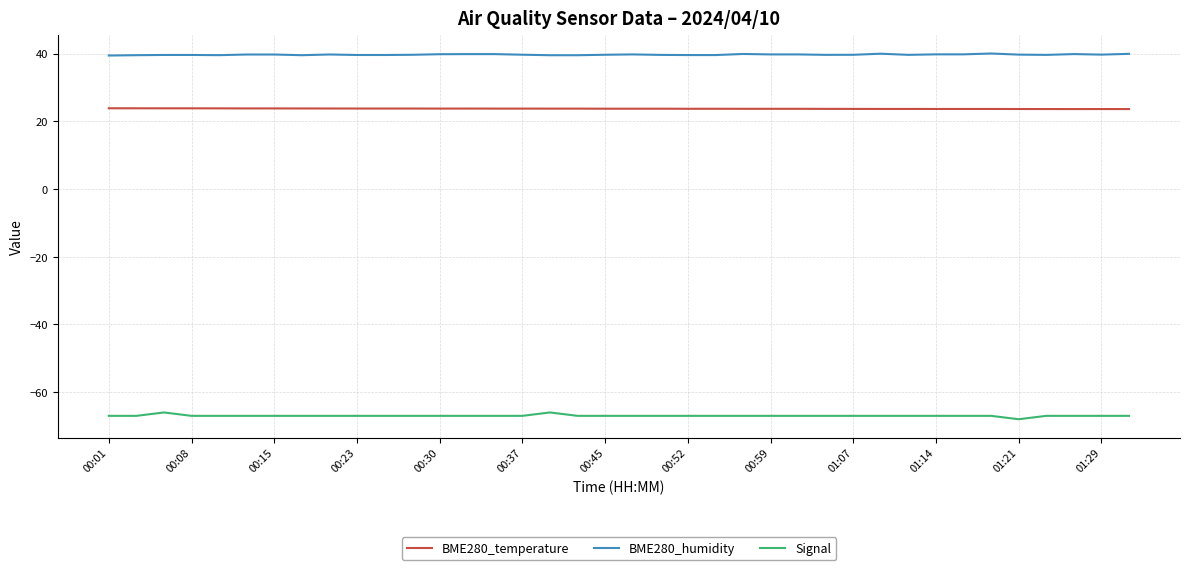

What is the sum of all Signal values?

-2545.0